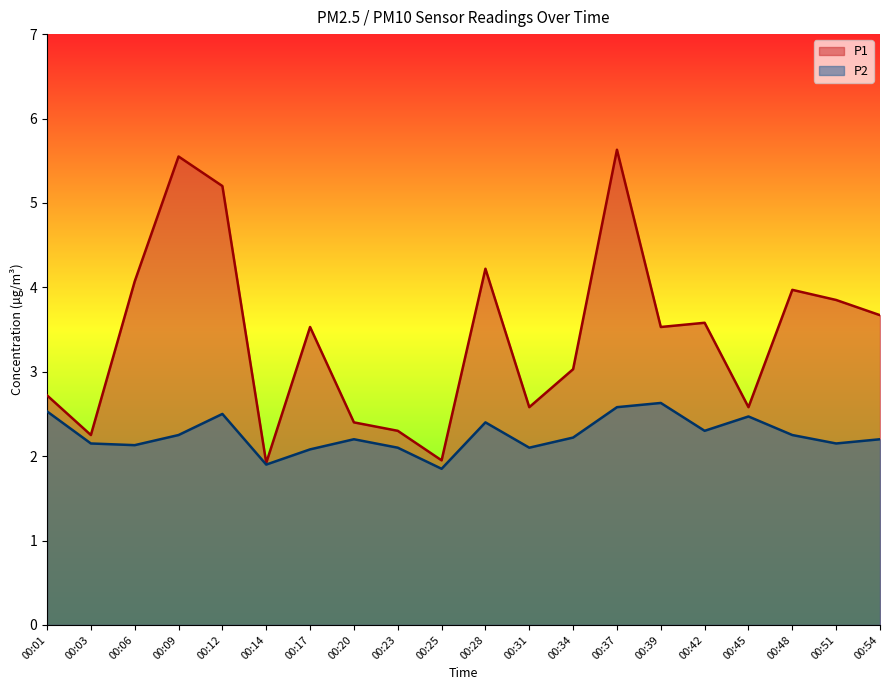

Which label corresponds to the largest value in the chart?

00:37